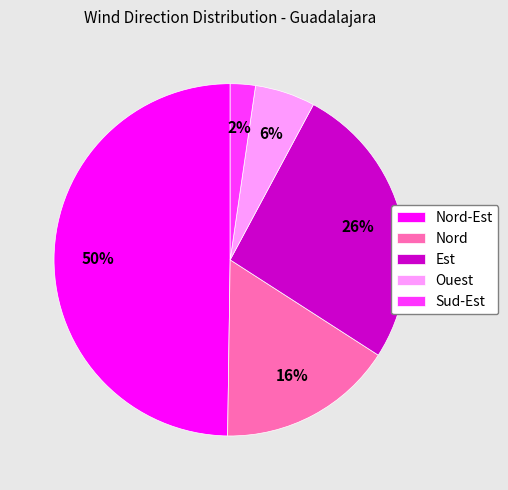

How many segments does this pie chart have?

5